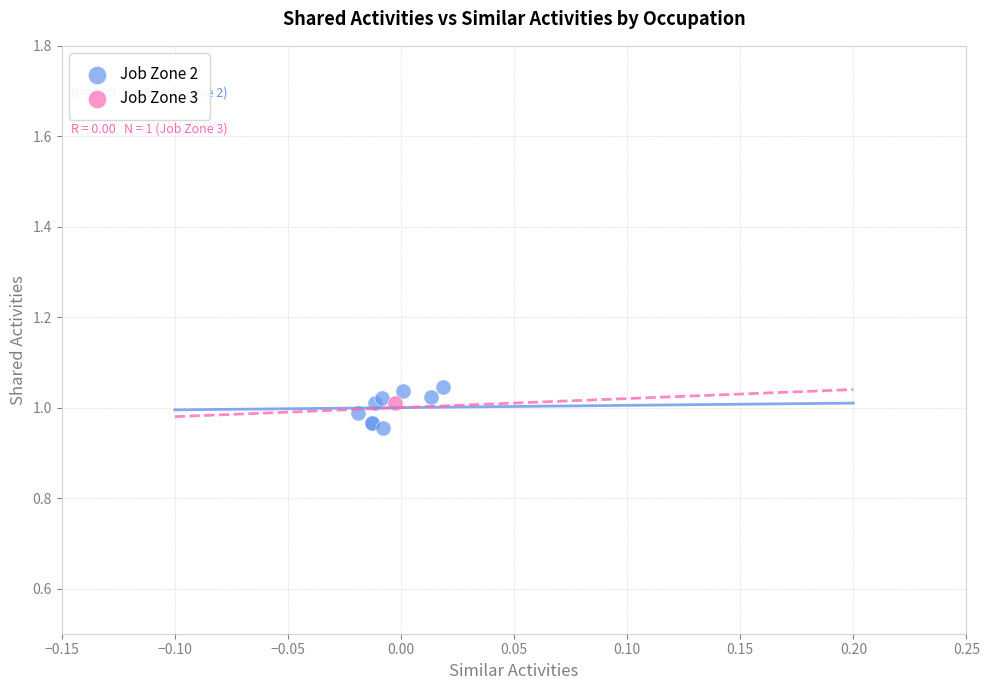

What are all the series names shown in the legend?

Job Zone 2, Job Zone 3